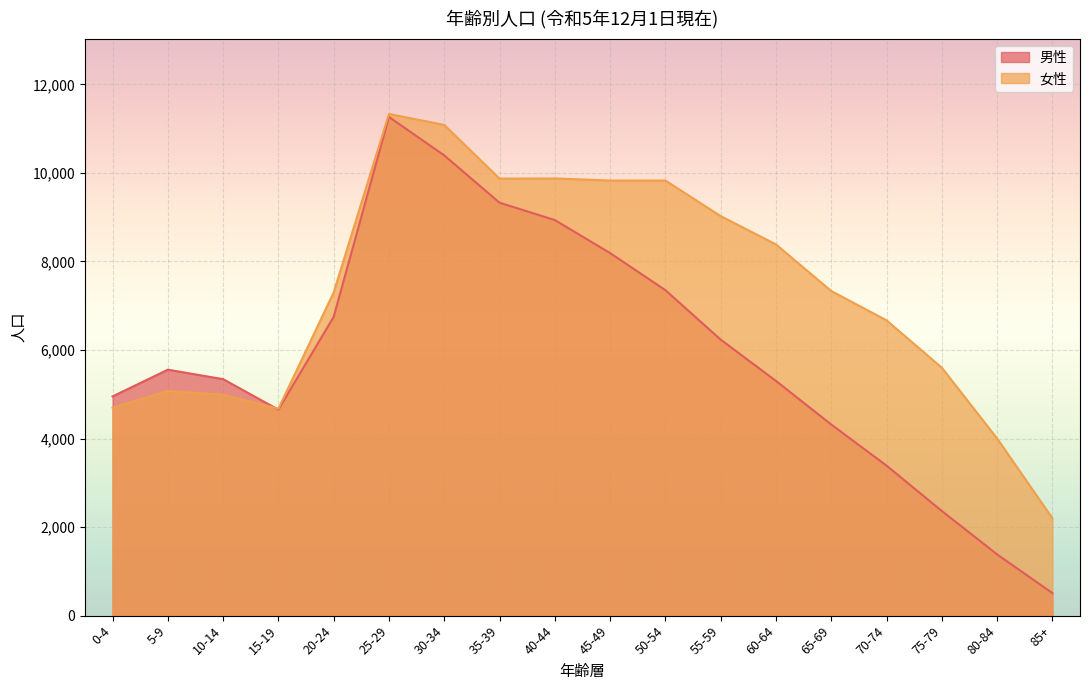

How many values in the 女性 series exceed 7333?

8